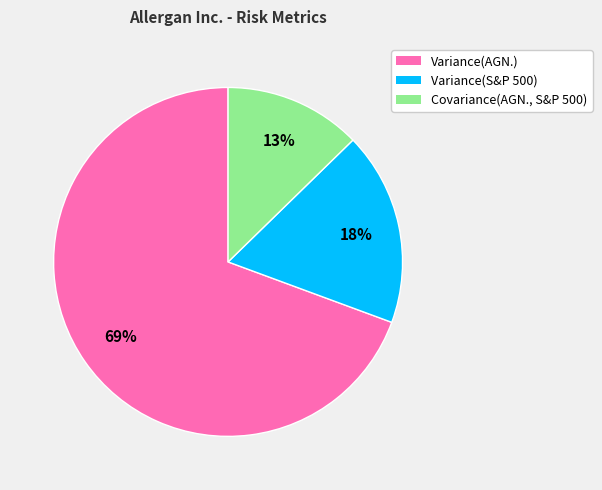

Is there any slice that represents more than half of the pie?

Yes